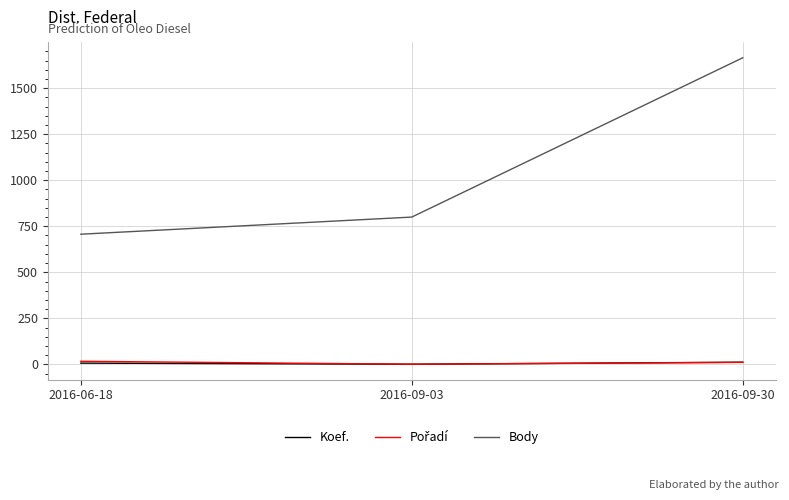

What is the difference between the second highest and minimum values in the Koef. series?

6